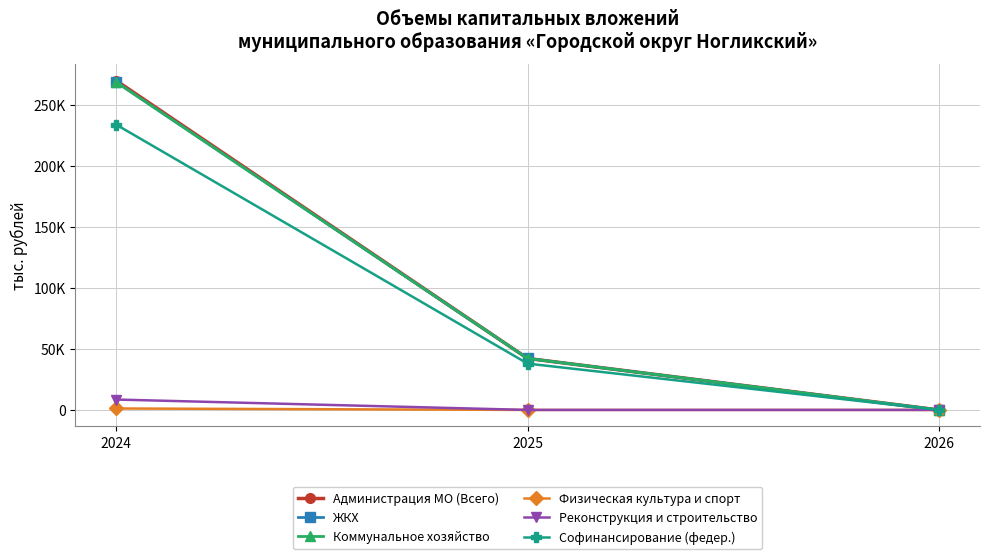

Is this an area chart (filled region under the line)?

No